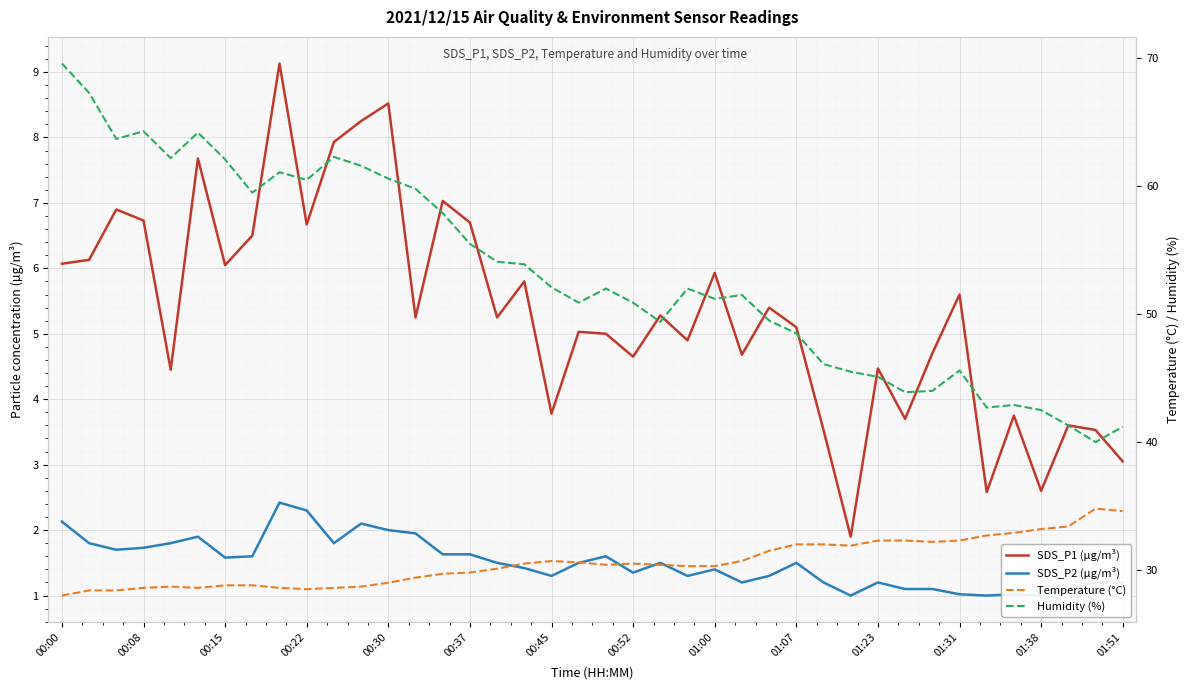

Which label corresponds to the largest value in the chart?

00:00